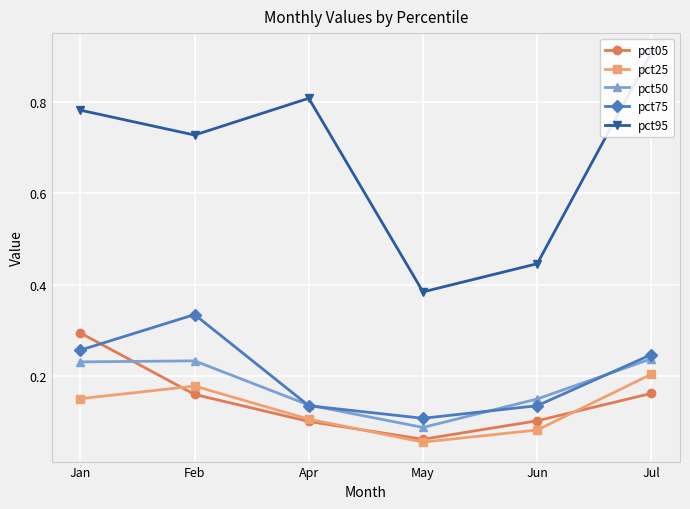

Where is the first local maximum for pct50?

Feb